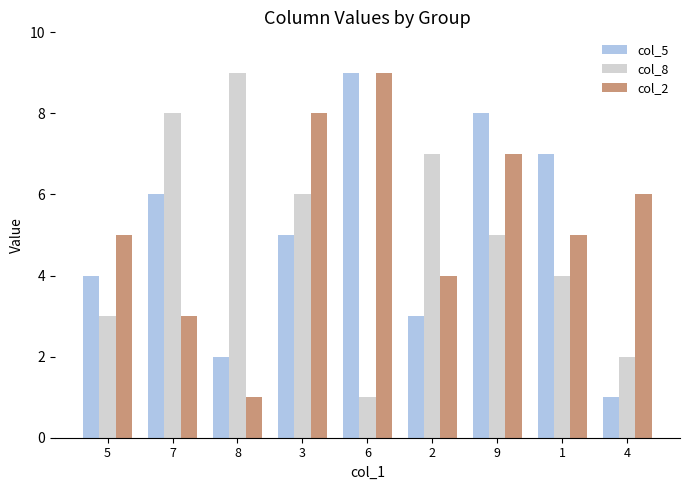

Rank the series at 7 from highest to lowest value.

col_8, col_5, col_2